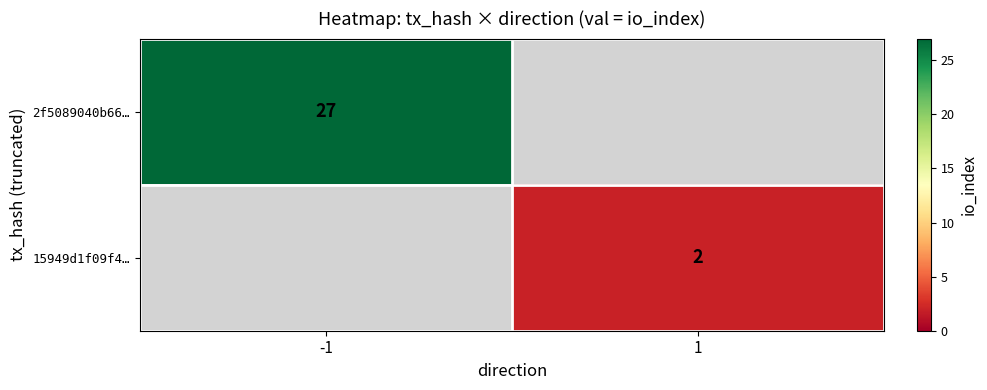

Count the number of data series in this chart.

2